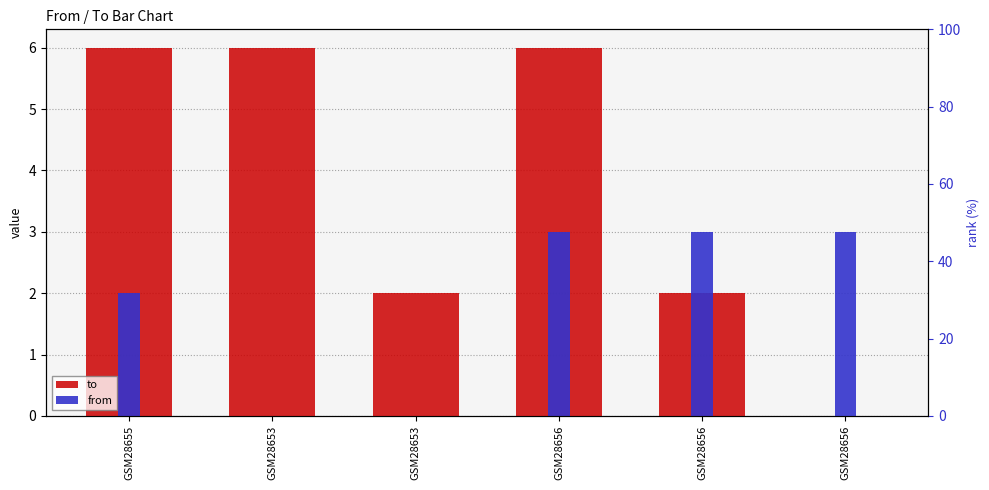

How many data points in from are less than 3?

3